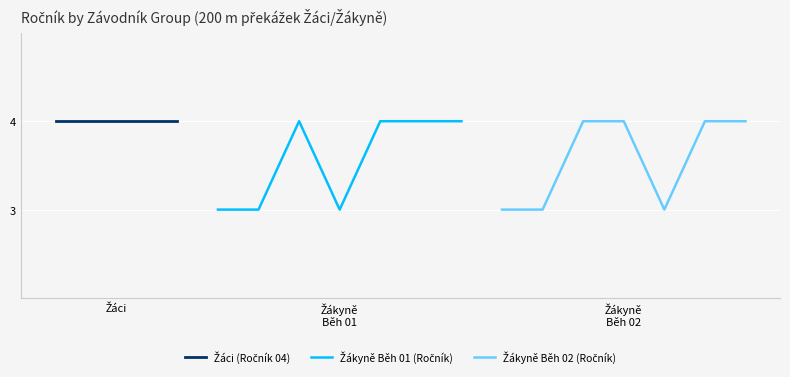

How many values in the Žákyně Běh 01 (Ročník) series are below 4?

3